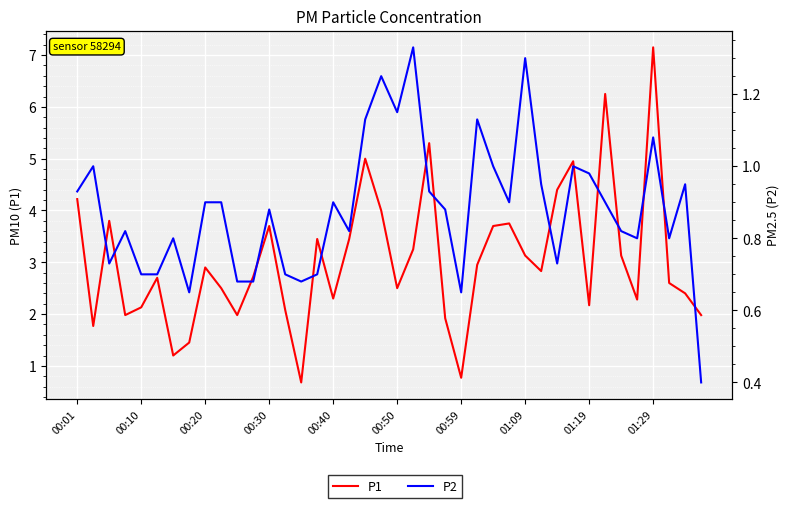

In P1, how many points are lower than both neighbors (excluding endpoints)?

11